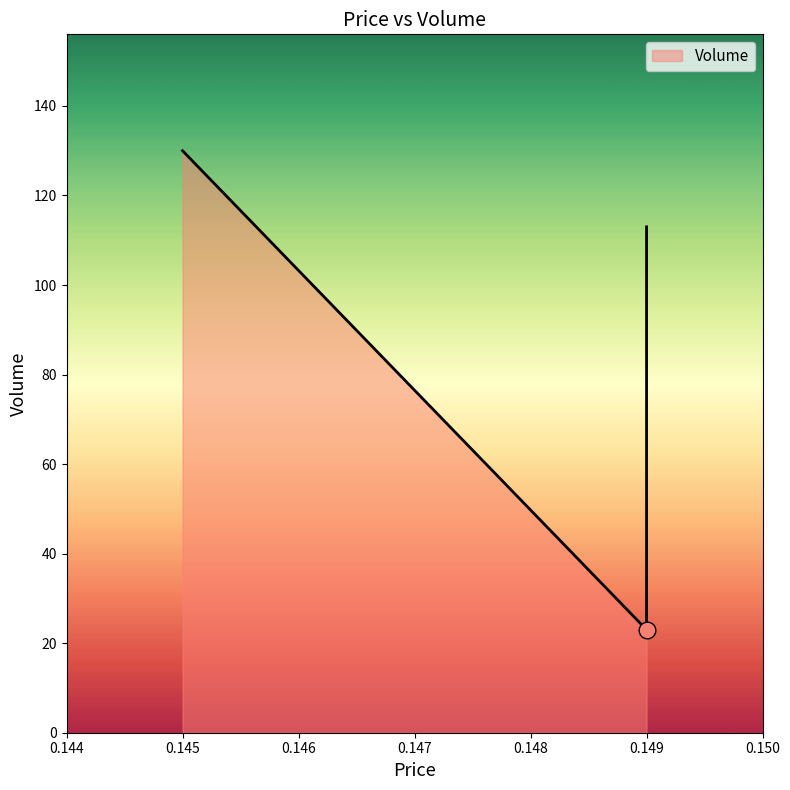

At which label is the value closest to 76?

0.149